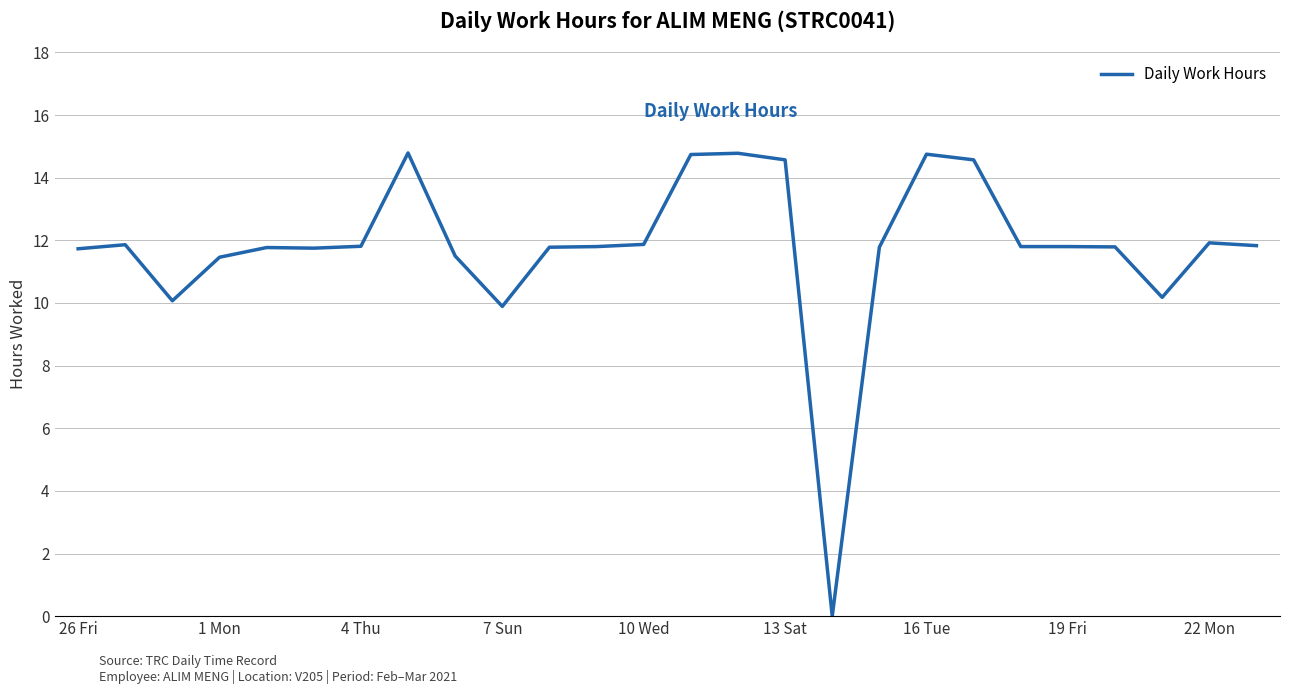

How many lines are shown in the chart?

1